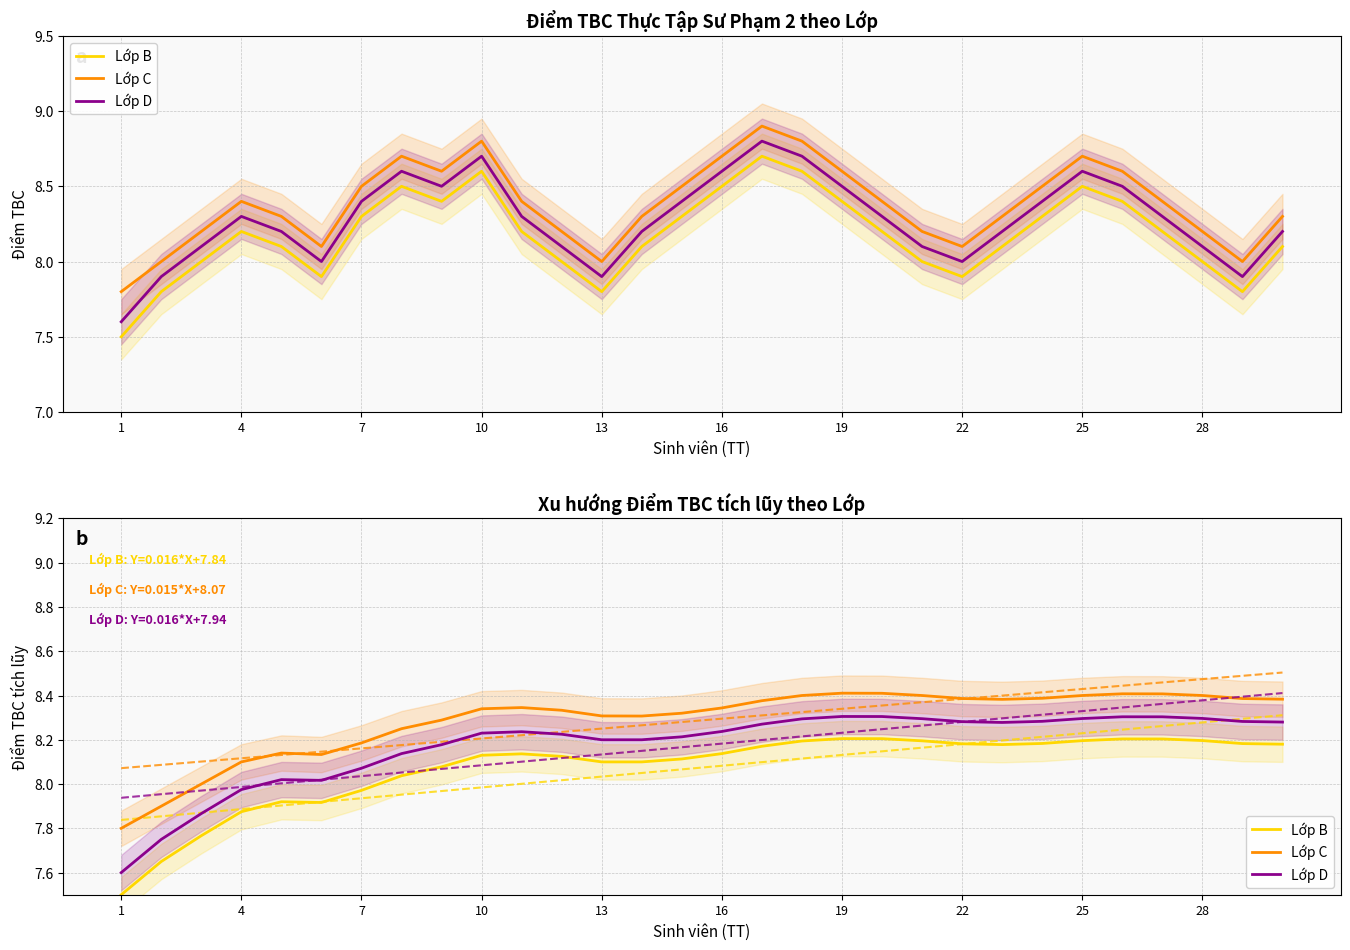

True or false: Lớp B and Lớp D cross at least once.

False